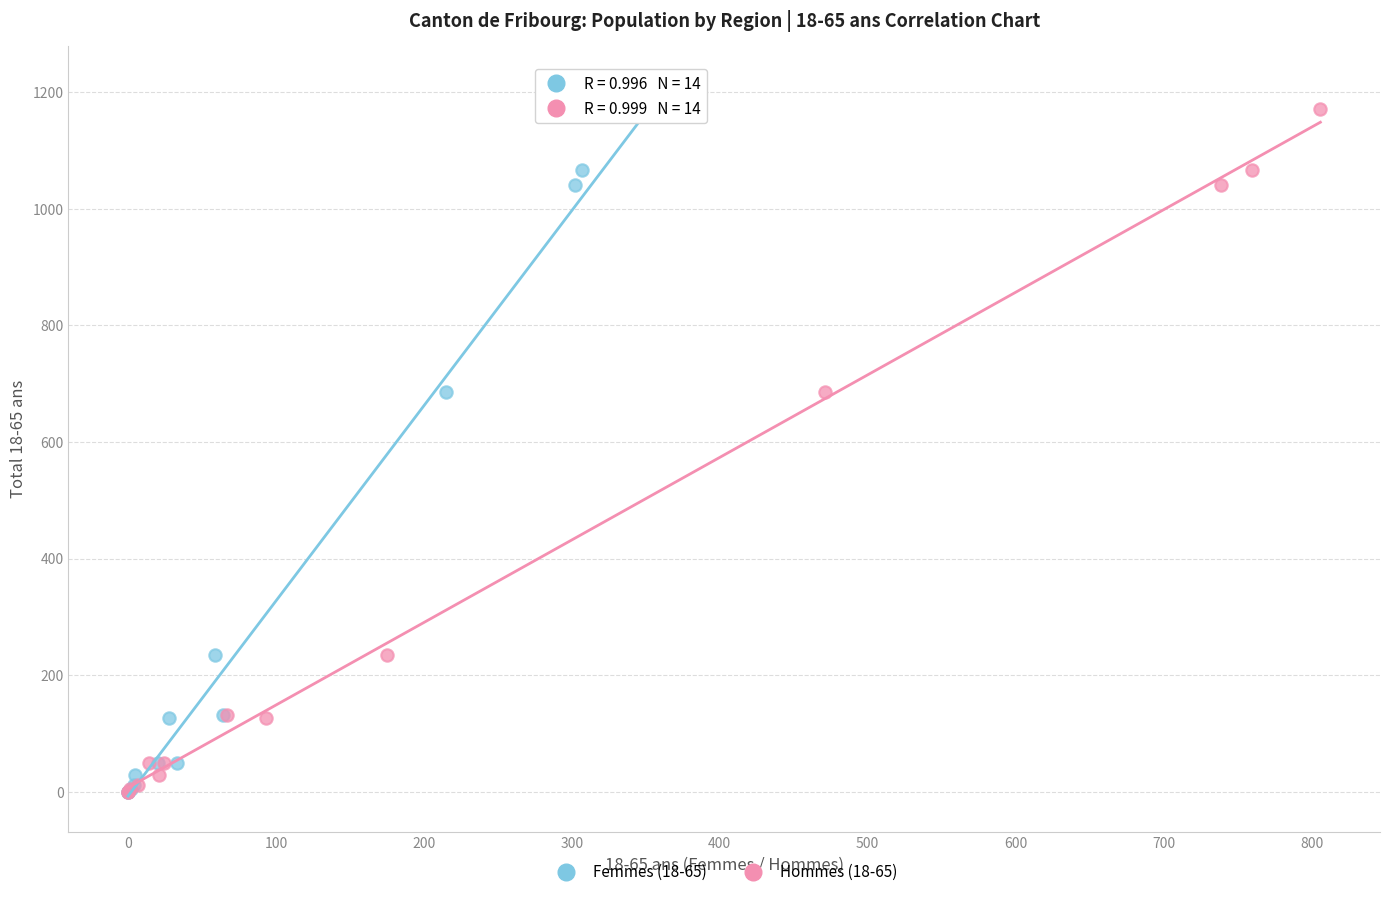

What are all the series names shown in the legend?

Femmes (18-65), Hommes (18-65)